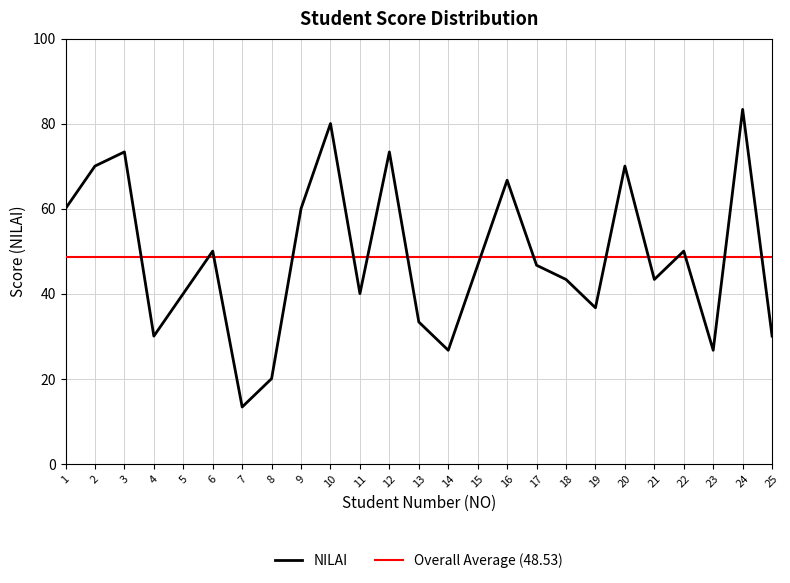

What is the ratio of the value at 5 to the value at 4?

1.3